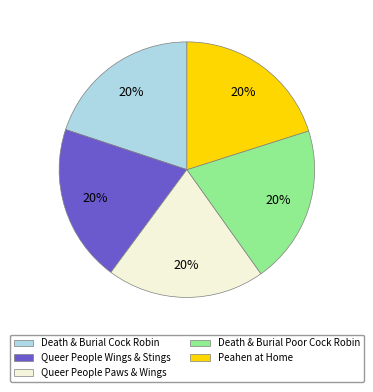

Approximately how many times larger is the value at Queer People Paws & Wings compared to Queer People Wings & Stings?

1.0